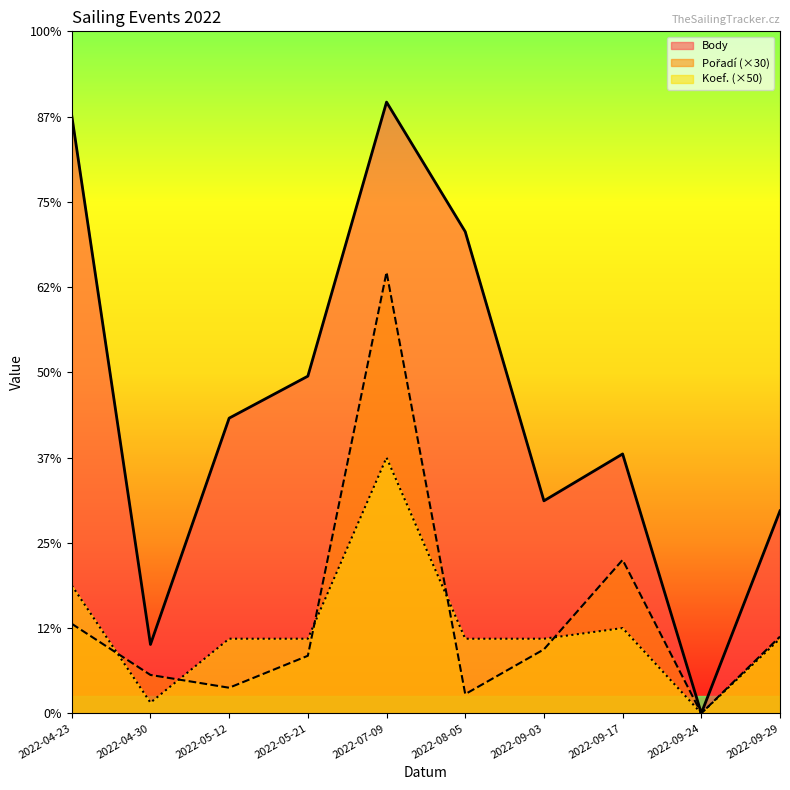

Which series changed the most between 2022-05-12 and 2022-09-24?

Body